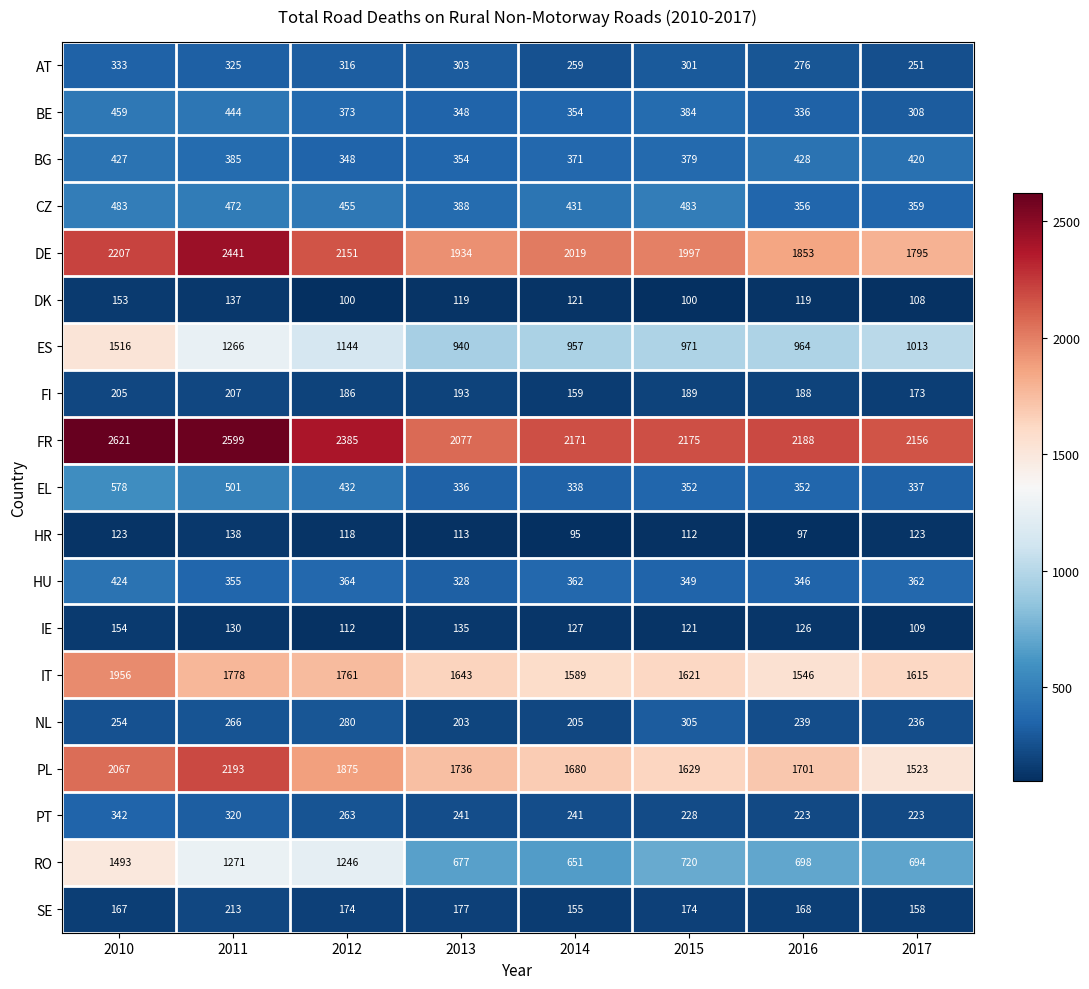

At which category is the sum across all series the highest?

2010